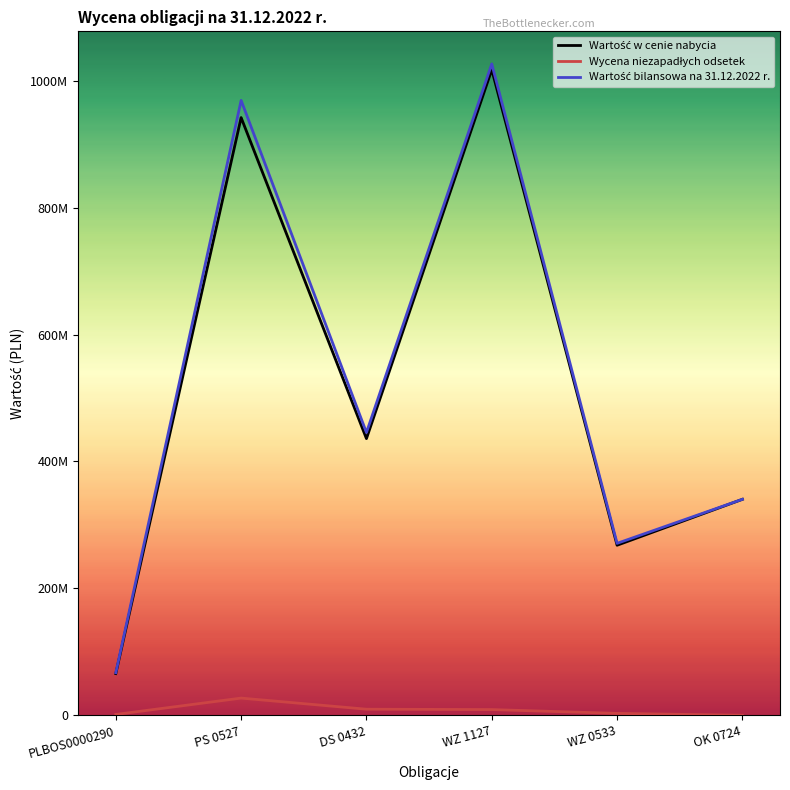

Is this an area chart (filled region under the line)?

No